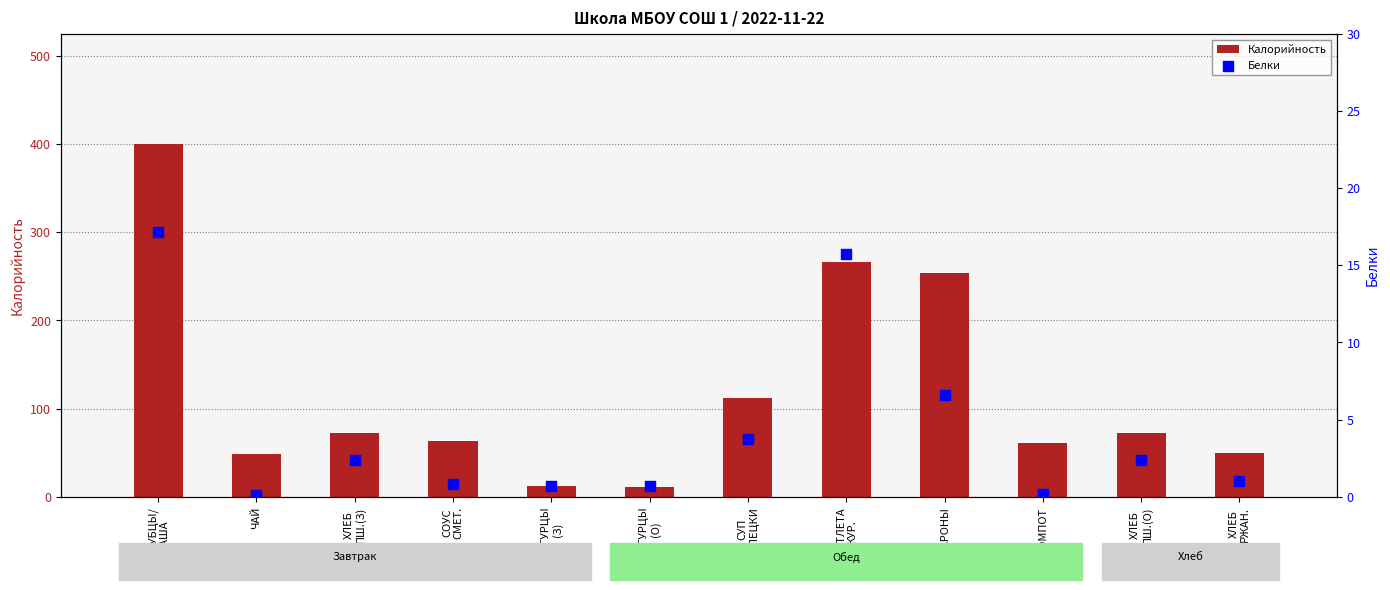

Which series has the largest Y range (max minus min)?

Калорийность